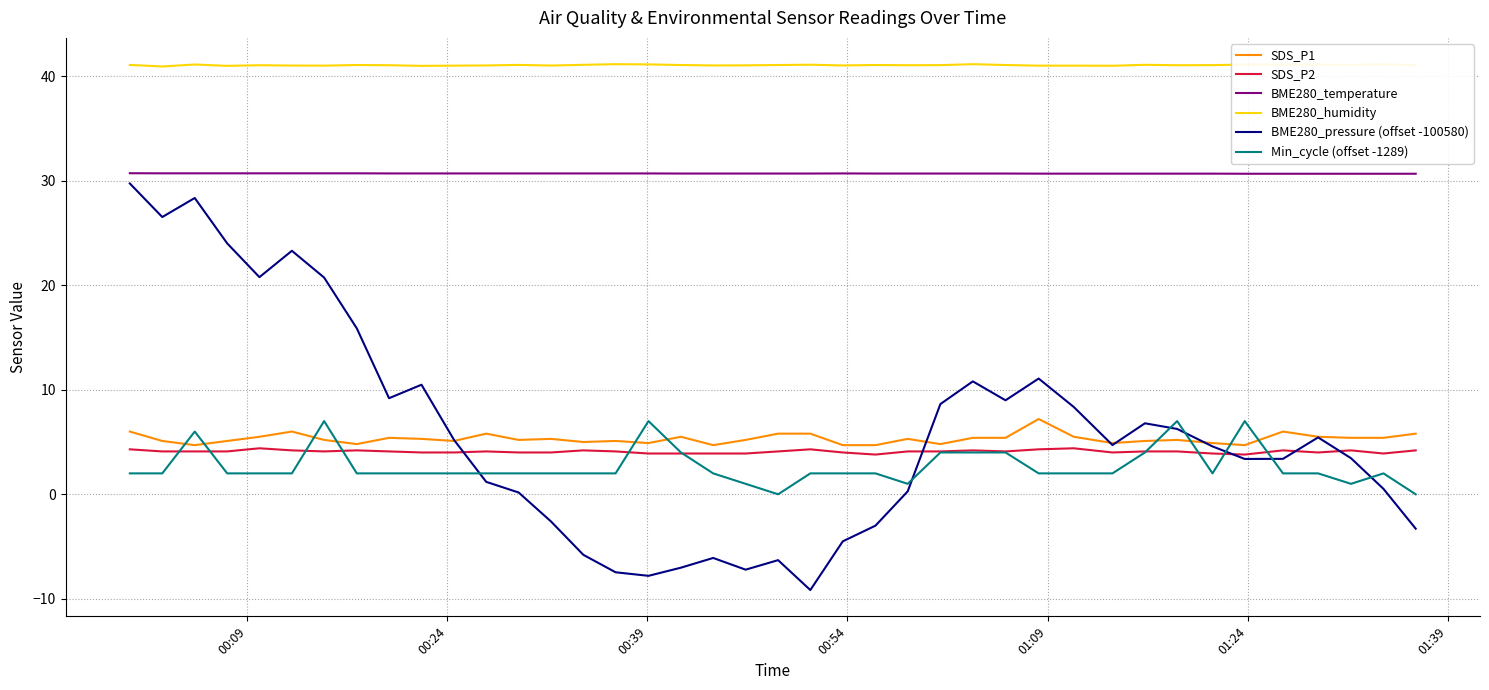

Which series has the widest spread of values?

BME280_pressure (offset -100580)